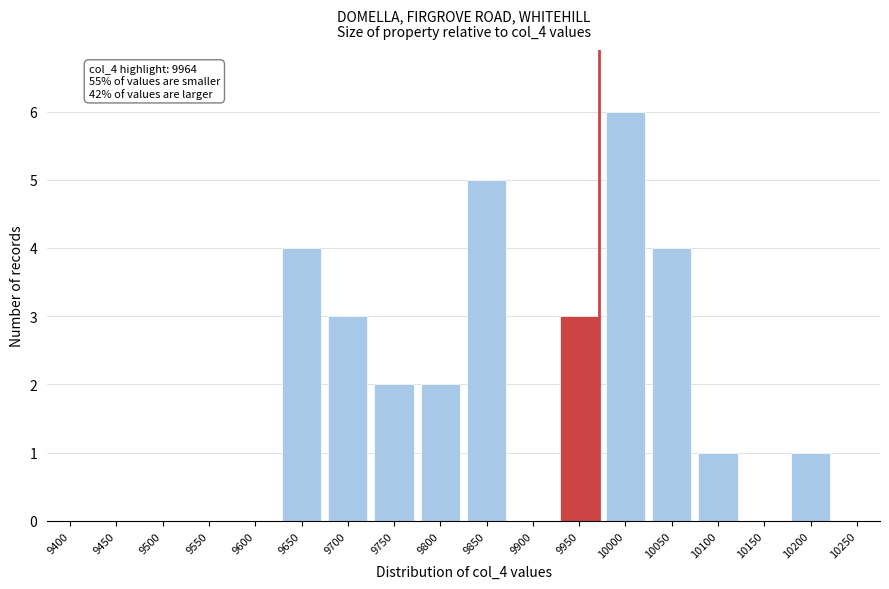

Reading left to right, list all the values displayed in this chart.

9400=0	9450=0	9500=0	9550=0	9600=0	9650=4	9700=3	9750=2	9800=2	9850=5	9900=0	9950=3	10000=6	10050=4	10100=1	10150=0	10200=1	10250=0